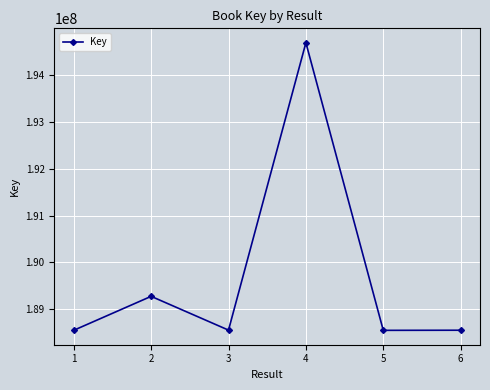

What is the difference between the maximum and minimum values?

6138751